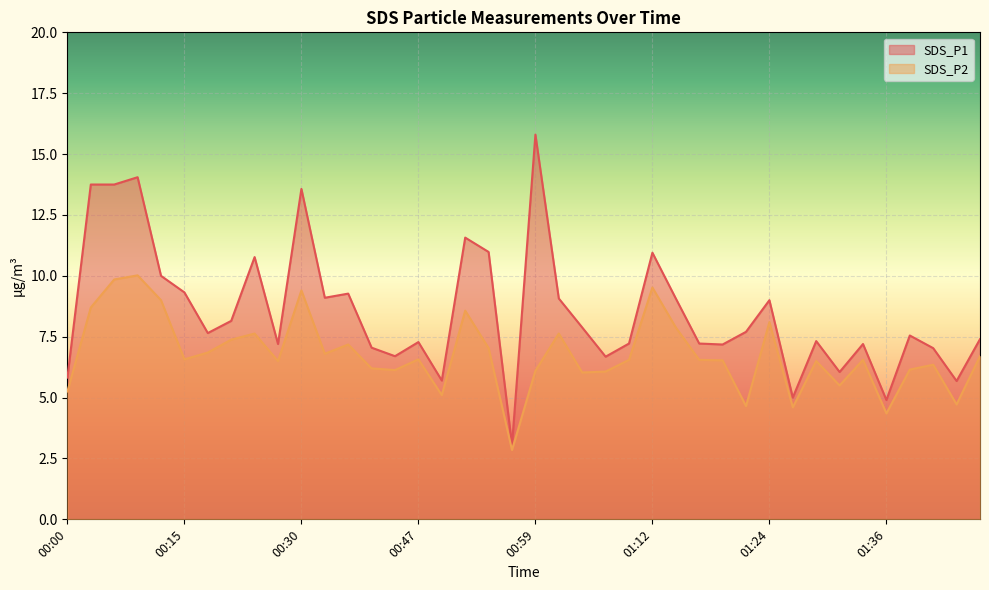

The SDS_P2 series shows 8.8 at 01:19. True or false?

False